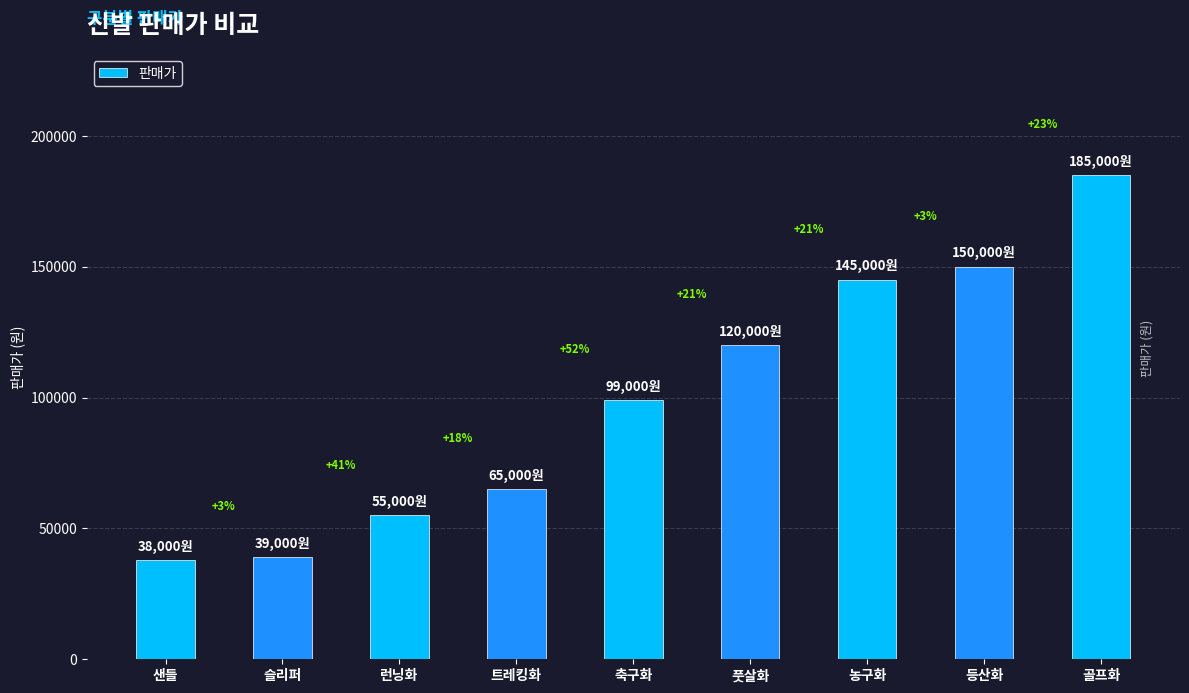

How many bars are there in total?

9